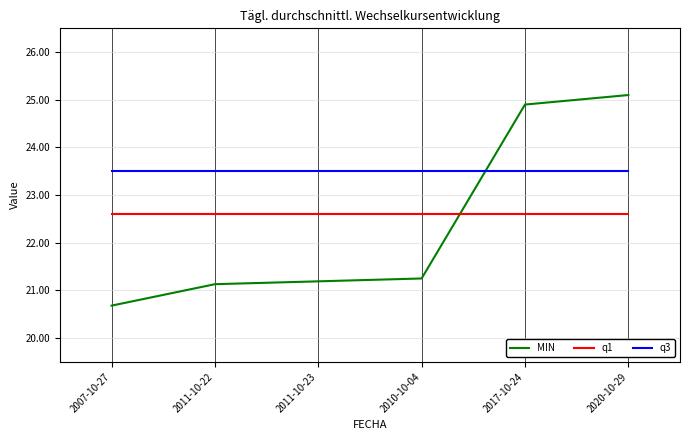

What value does the q3 series have at 2007-10-27?

23.5